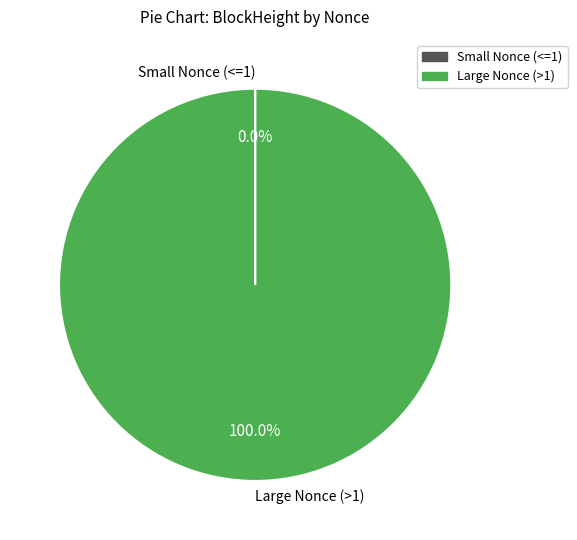

Does any single category account for the majority?

Yes